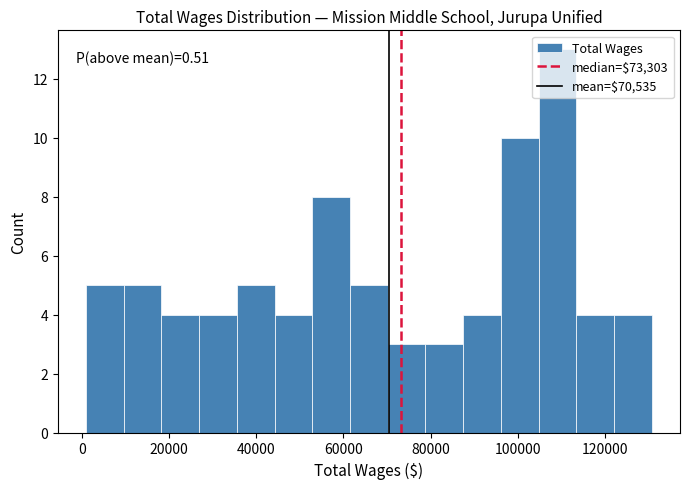

Over which range of the x-axis is the bar tallest?

104000 to 114000